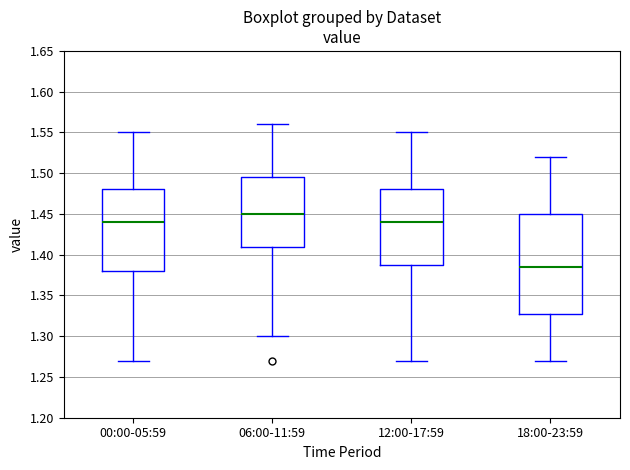

Reading left to right, read every box against the y-axis: the position of its median line, the range the box covers, and the ends of its whiskers. The values are not printed on the chart, so give them approximately, as read against the axis.

00:00-05:59: median 1.440, box 1.380 to 1.480, whiskers 1.270 to 1.550
06:00-11:59: median 1.450, box 1.410 to 1.495, whiskers 1.300 to 1.560
12:00-17:59: median 1.440, box 1.390 to 1.480, whiskers 1.270 to 1.550
18:00-23:59: median 1.385, box 1.330 to 1.450, whiskers 1.270 to 1.520